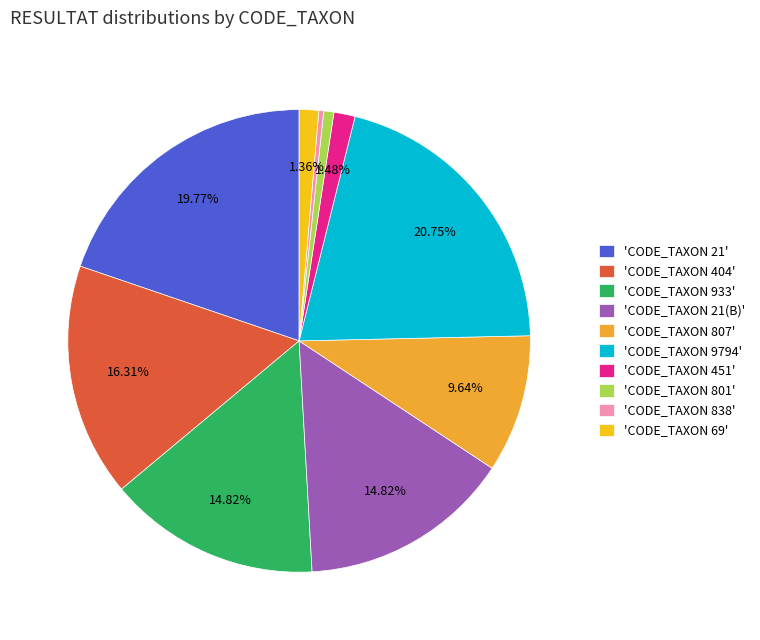

How many slices are in this pie chart?

10